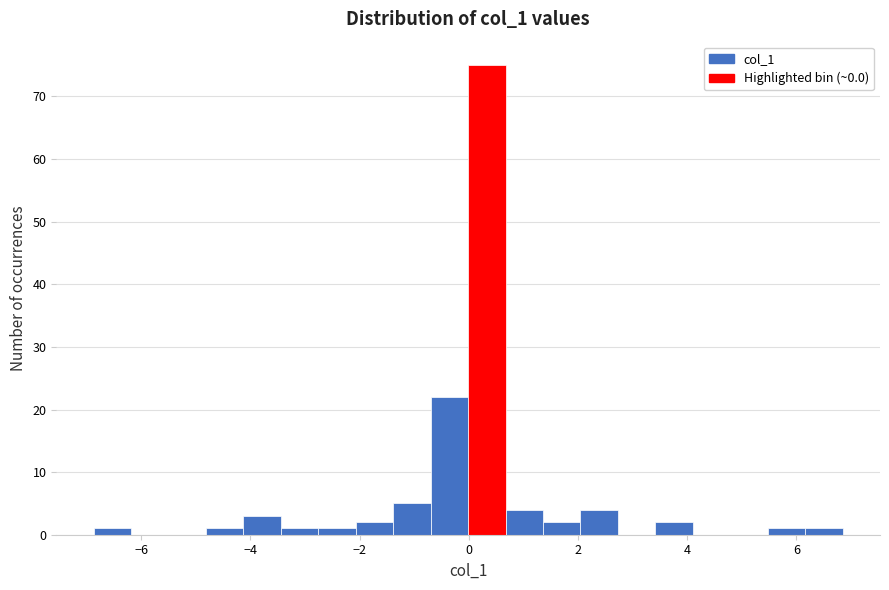

Read against the x-axis, roughly where is the centre of the tallest bar?

0.4